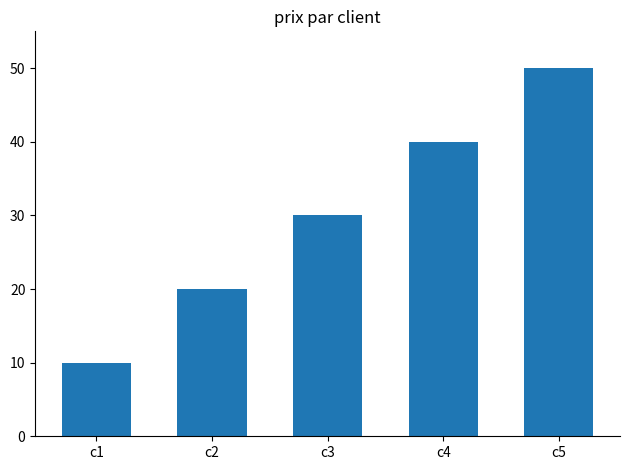

Reading right to left, list all the values displayed in this chart.

c5=50	c4=40	c3=30	c2=20	c1=10